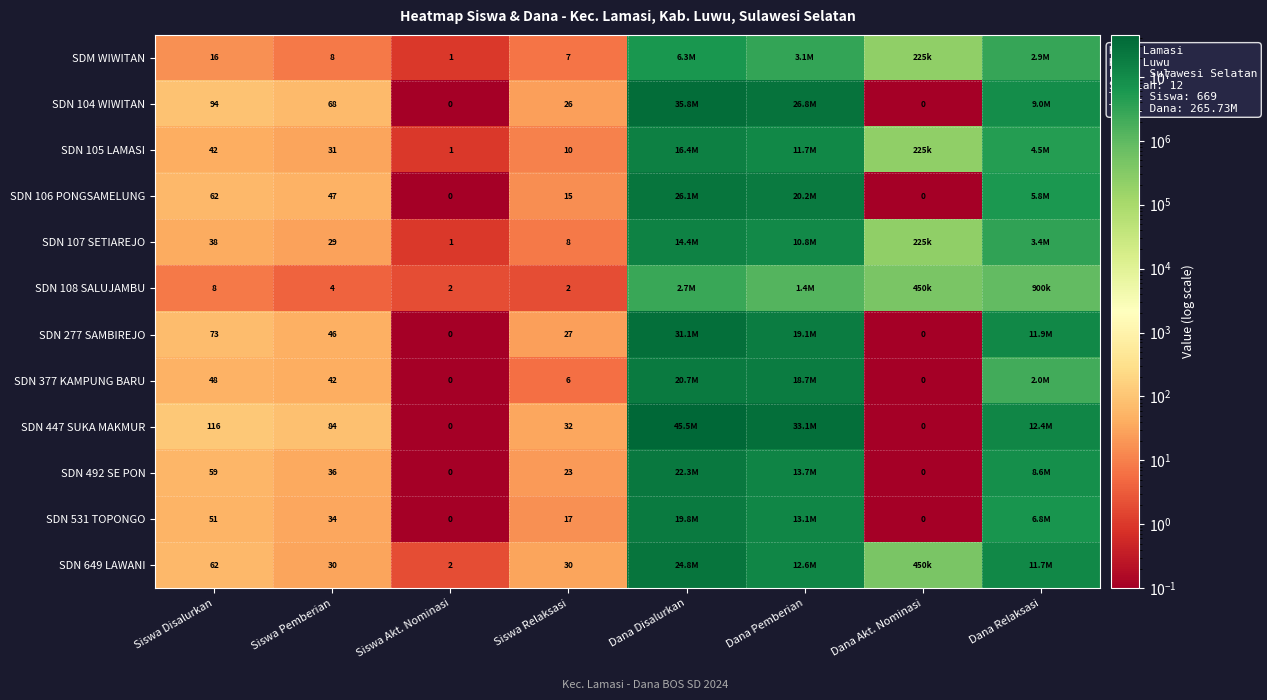

What is the difference between the SDN 447 SUKA MAKMUR values at Siswa Relaksasi and Siswa Pemberian?

52